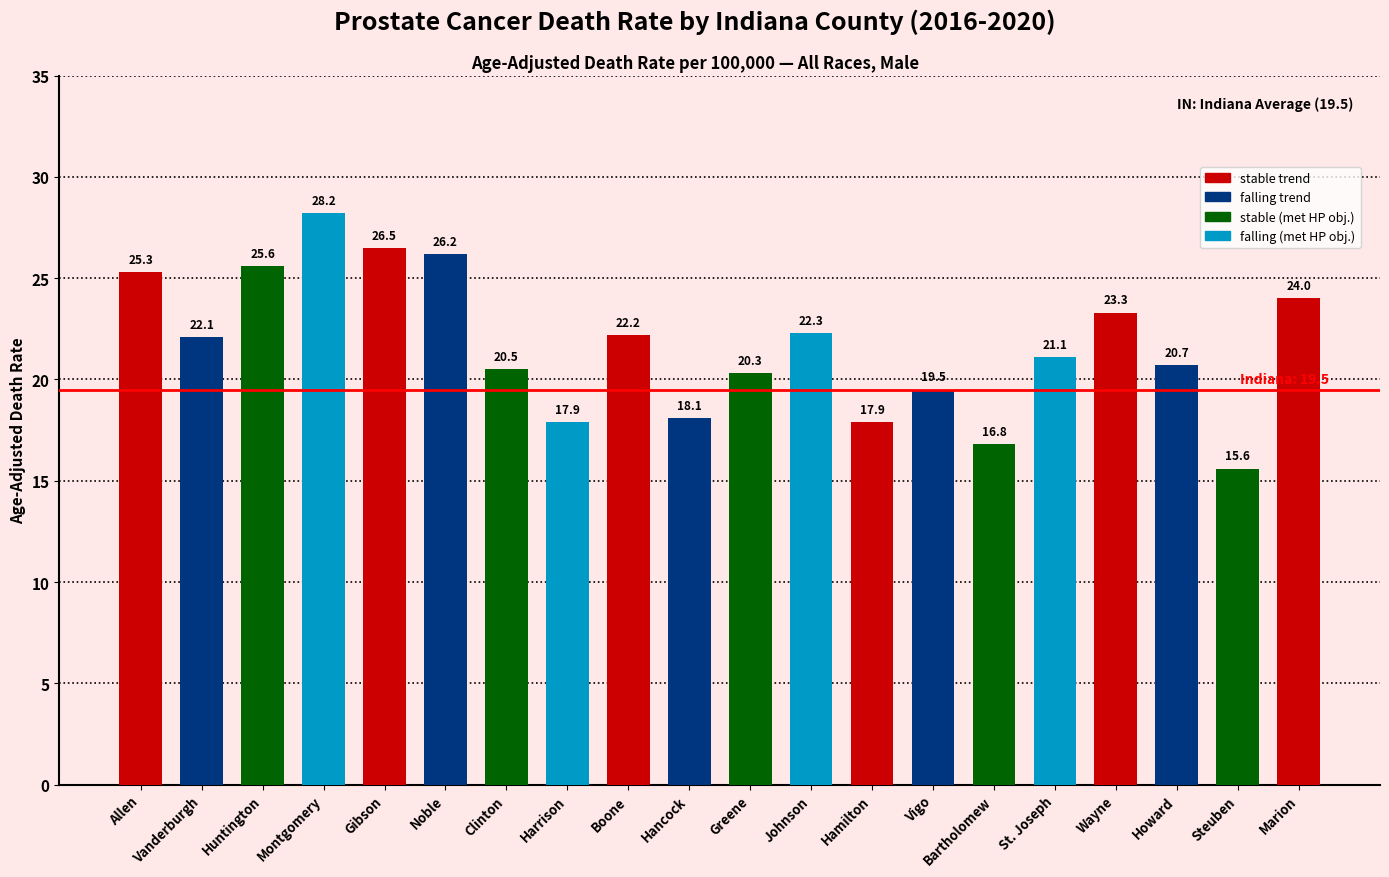

How many bars are there in total?

20